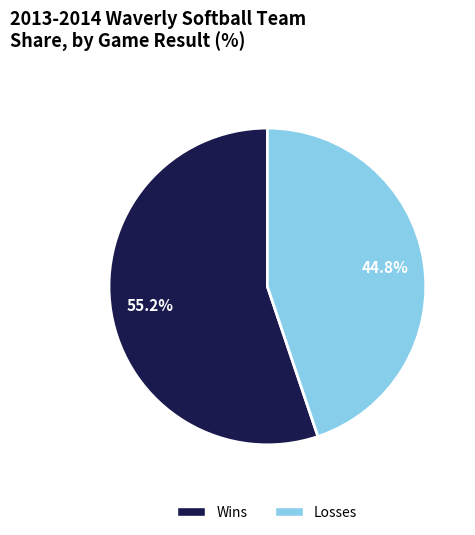

Is there a majority slice in this chart?

Yes